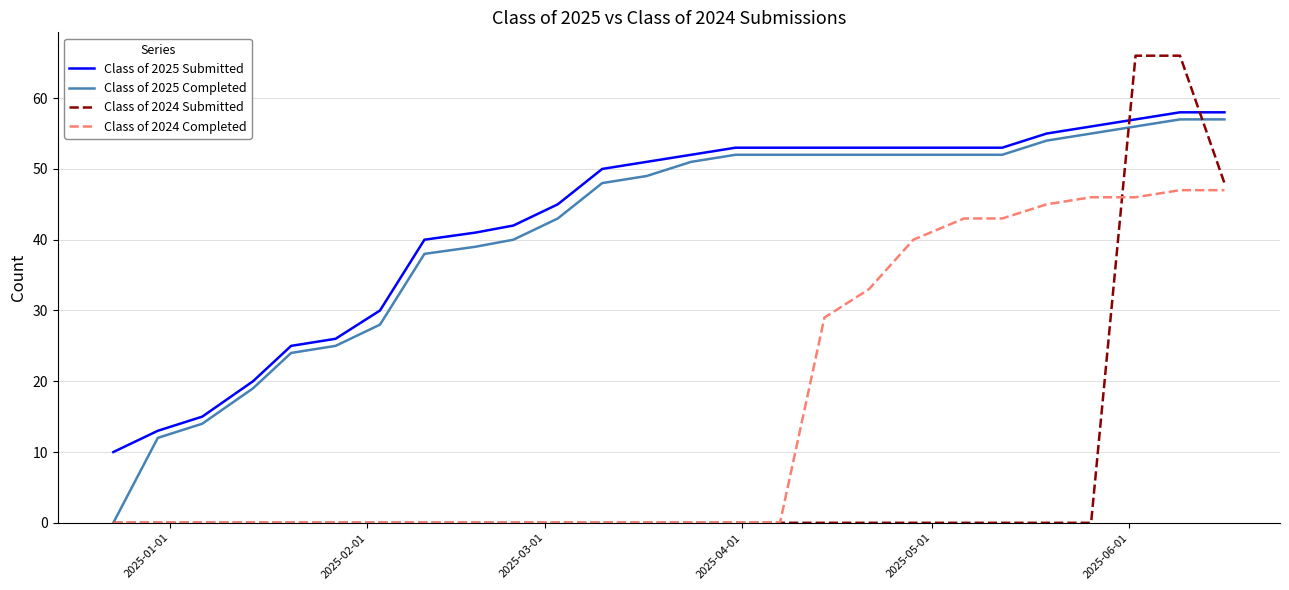

What is the highest value of the Class of 2024 Submitted series?

66